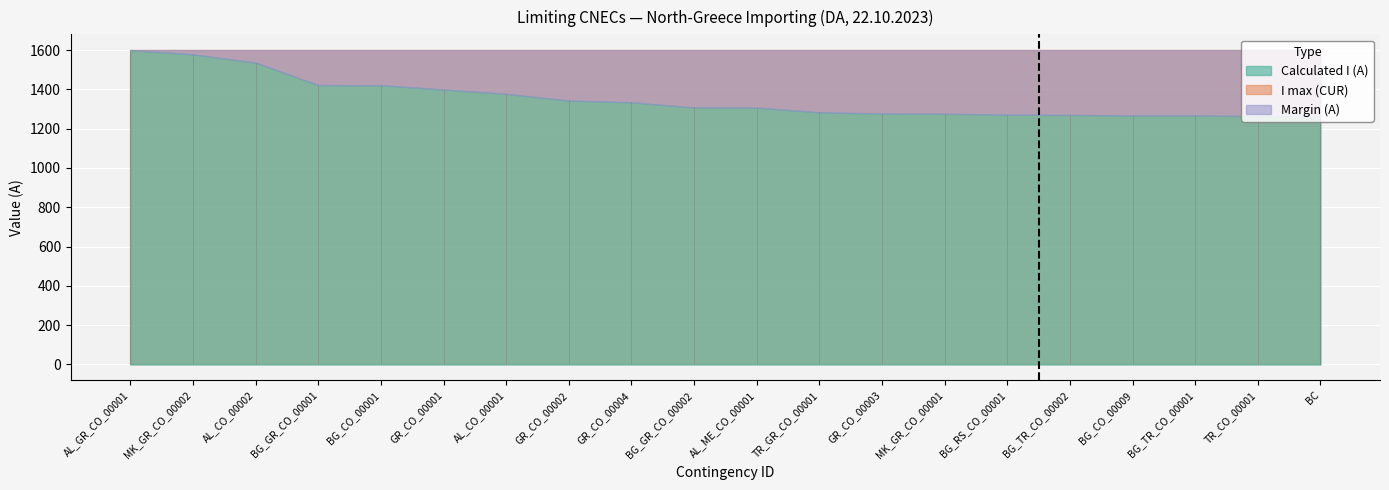

How many lines are shown in the chart?

3